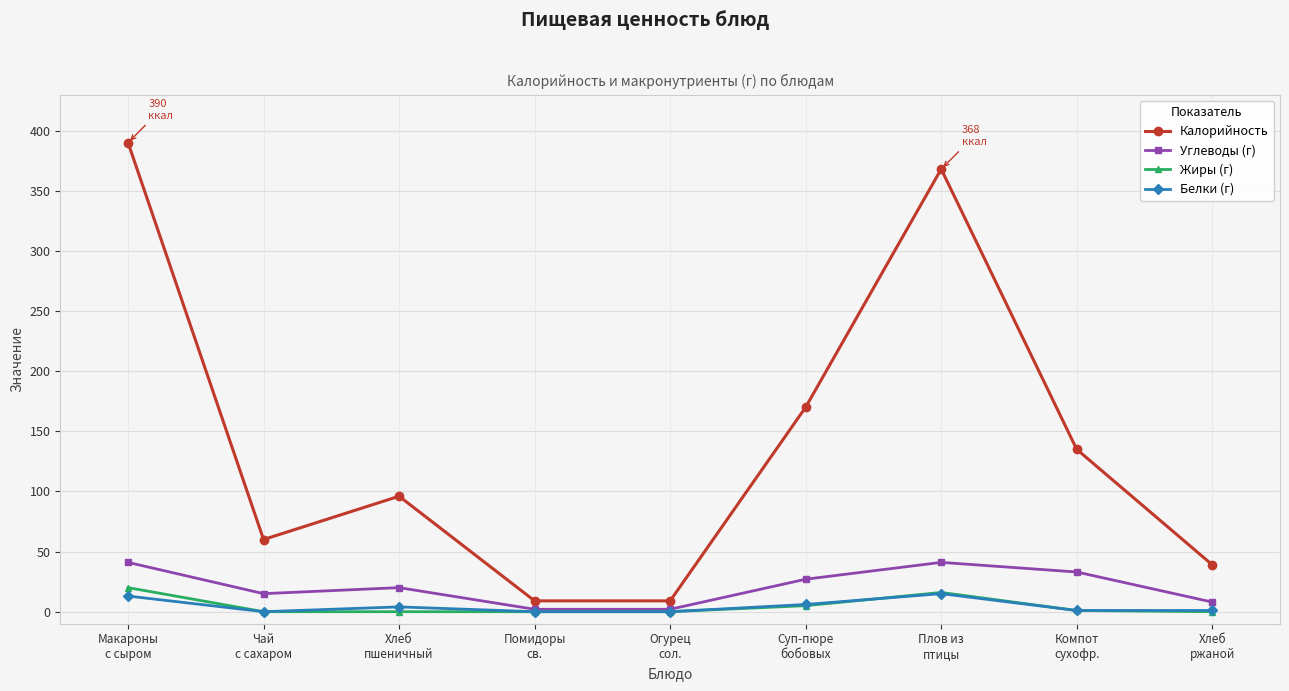

What is the total value across all series at Макароны
с сыром?

464